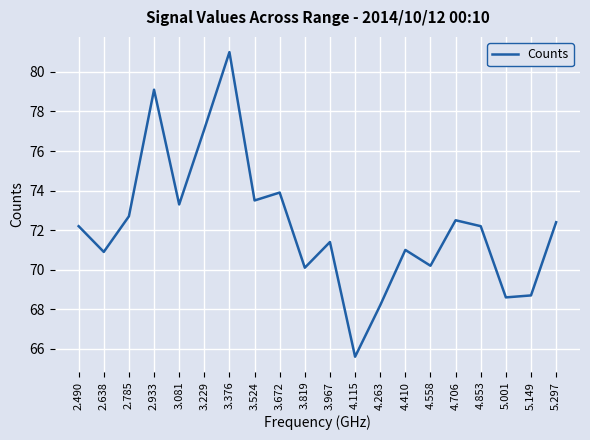

What value does the data have at 2.933?

79.1